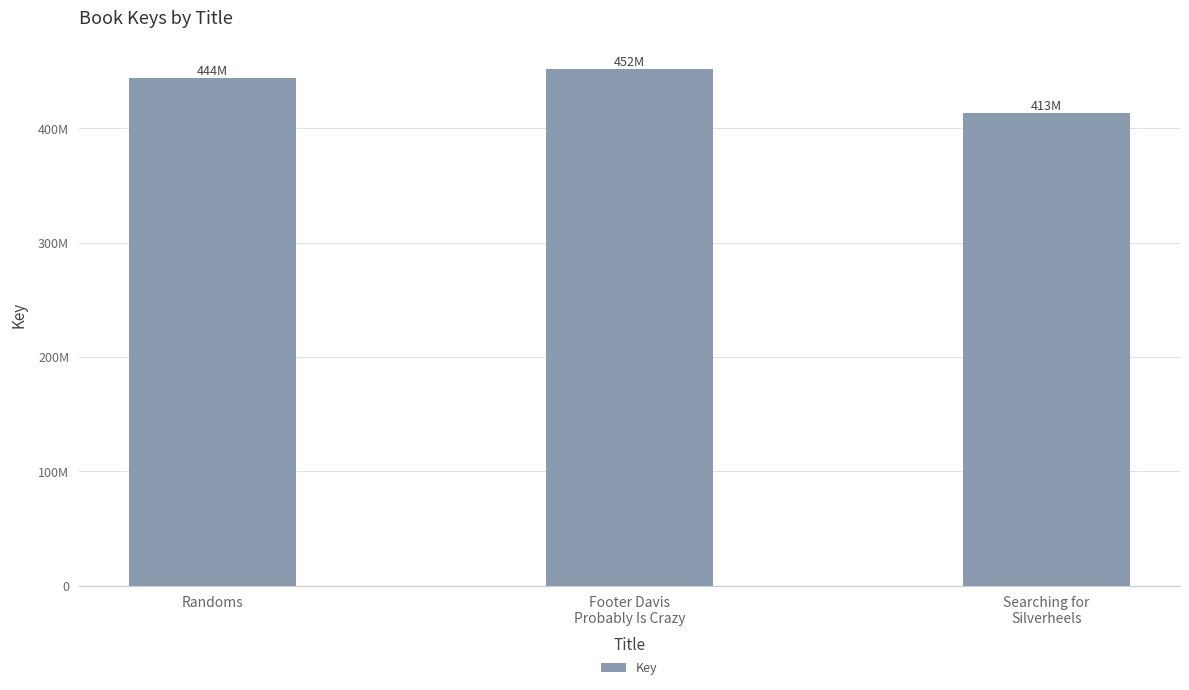

At which category does the chart reach its peak across all series?

Footer Davis
Probably Is Crazy